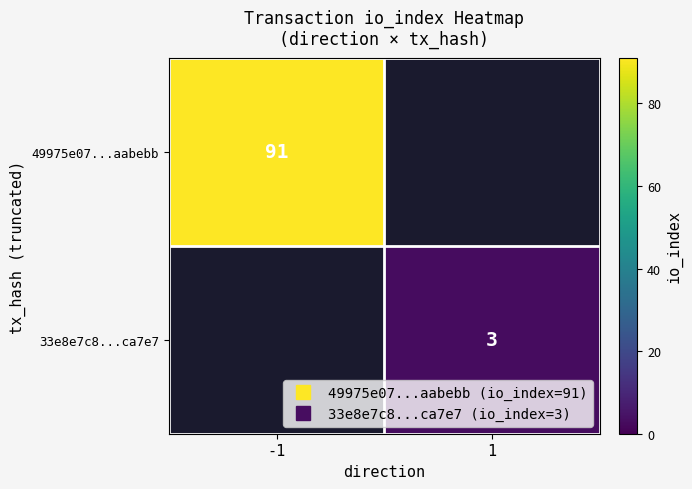

Rank the categories by 33e8e7c8...ca7e7 value from highest to lowest.

-1, 1